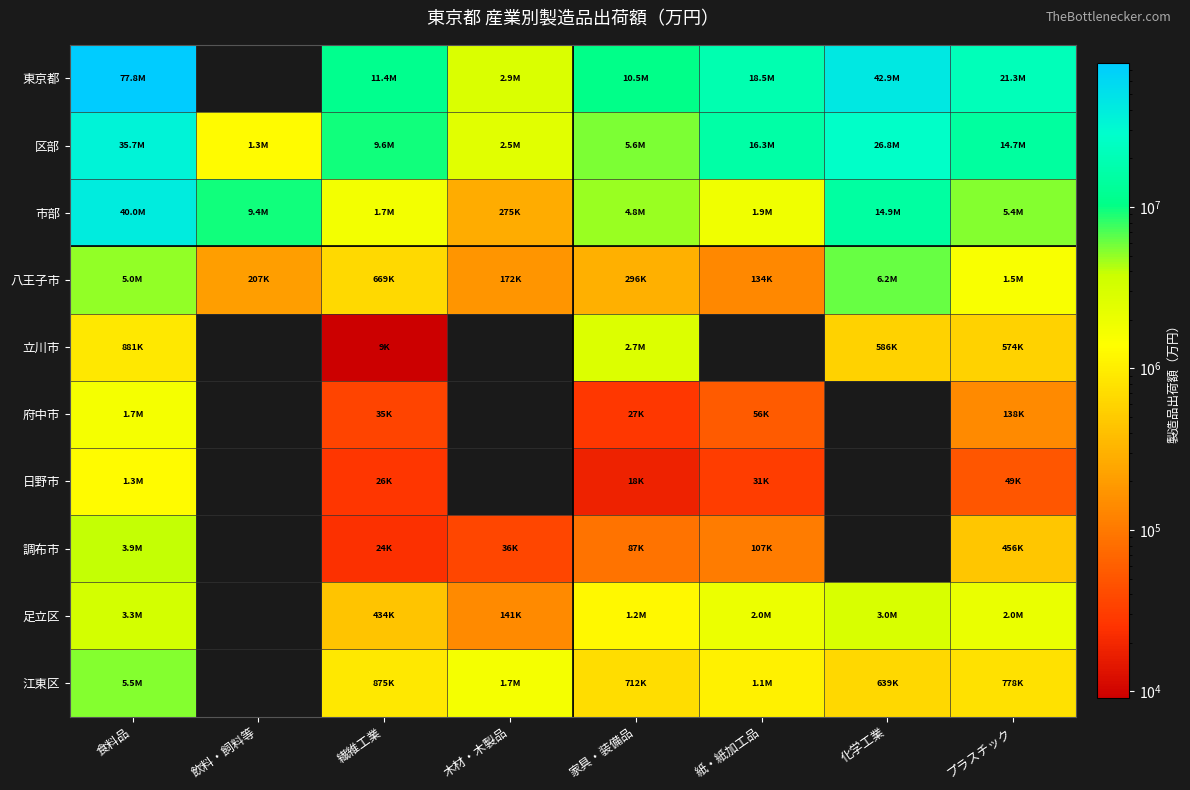

True or false: 区部 has a value of 16326111.0 at 紙・紙加工品.

True